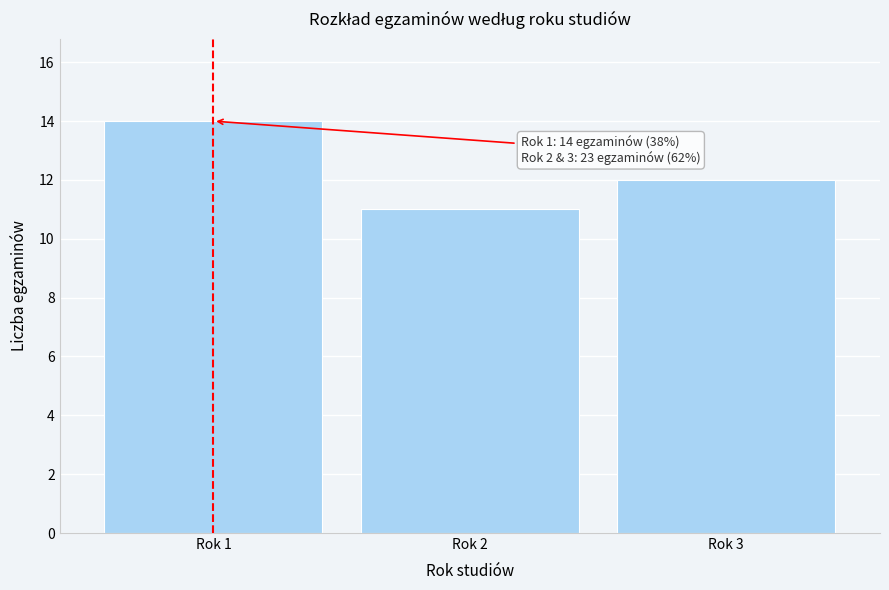

Reading right to left, what are all the values shown in this chart?

Rok 3=12	Rok 2=11	Rok 1=14